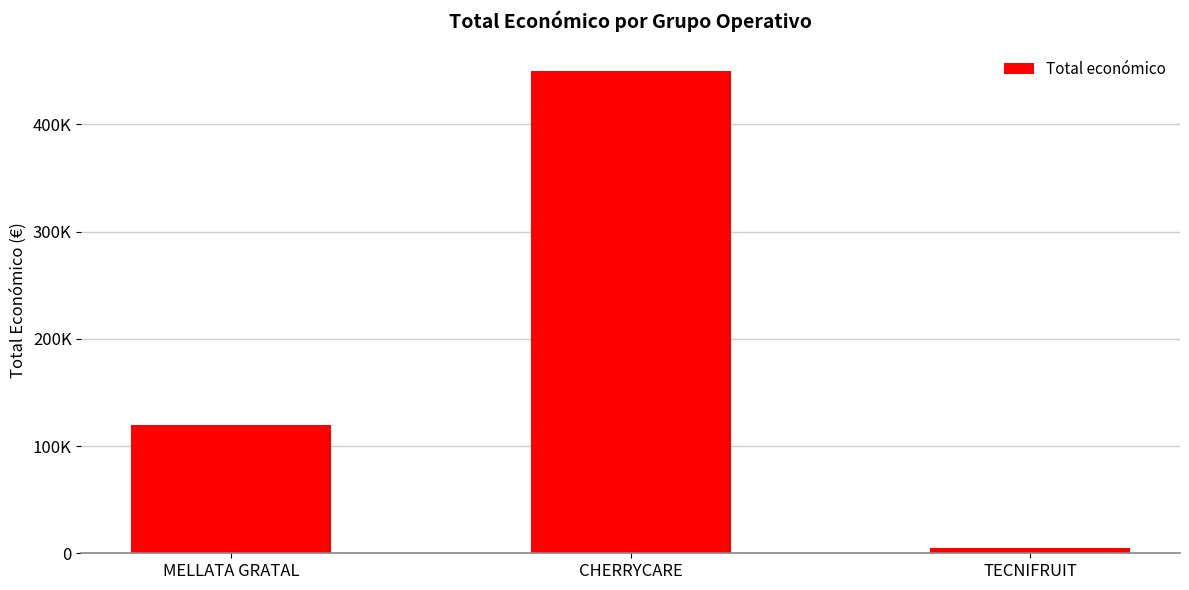

Where does the data first go above 120000?

CHERRYCARE